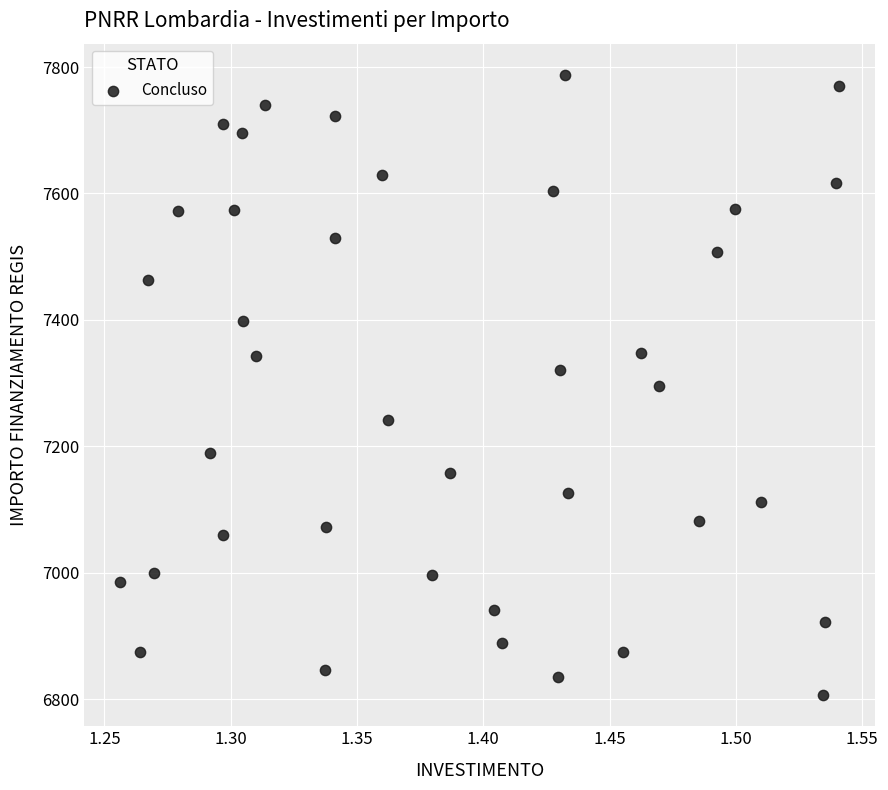

What is the range of Y values (max minus min)?

981.4